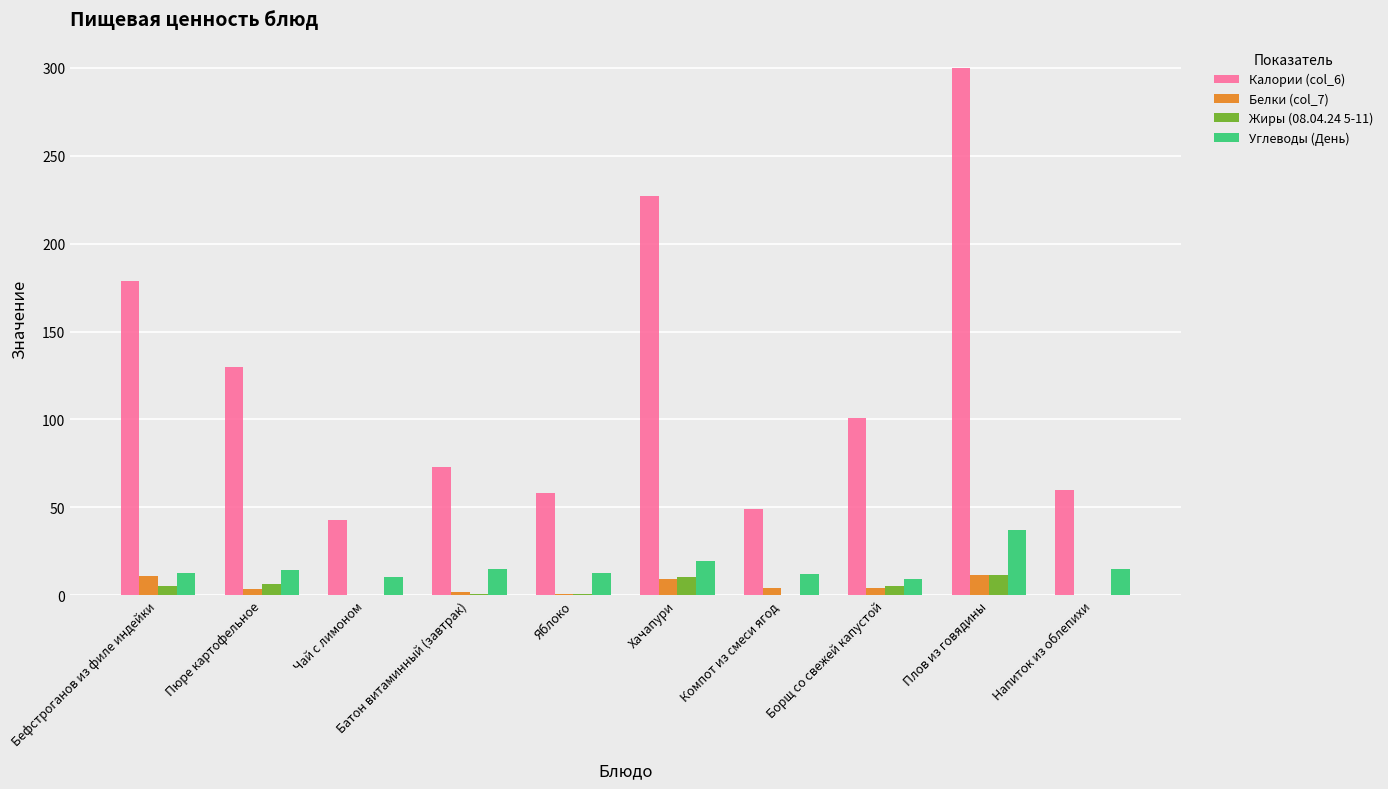

Is the value of Белки (col_7) at Борщ со свежей капустой greater than the value of Калории (col_6) at Бефстроганов из филе индейки?

No